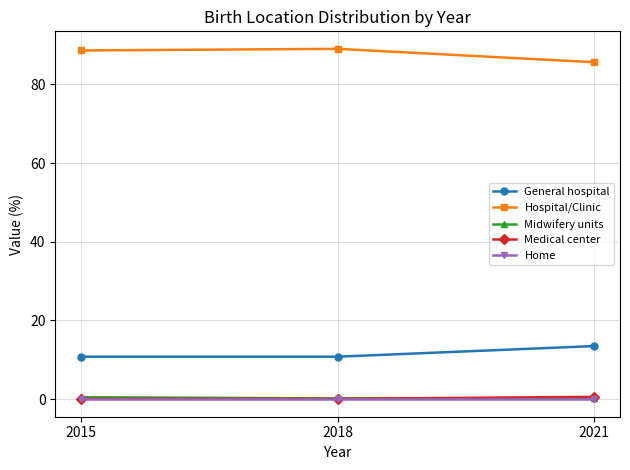

Is the value of Hospital/Clinic at 2018 greater than the value of General hospital at 2021?

Yes